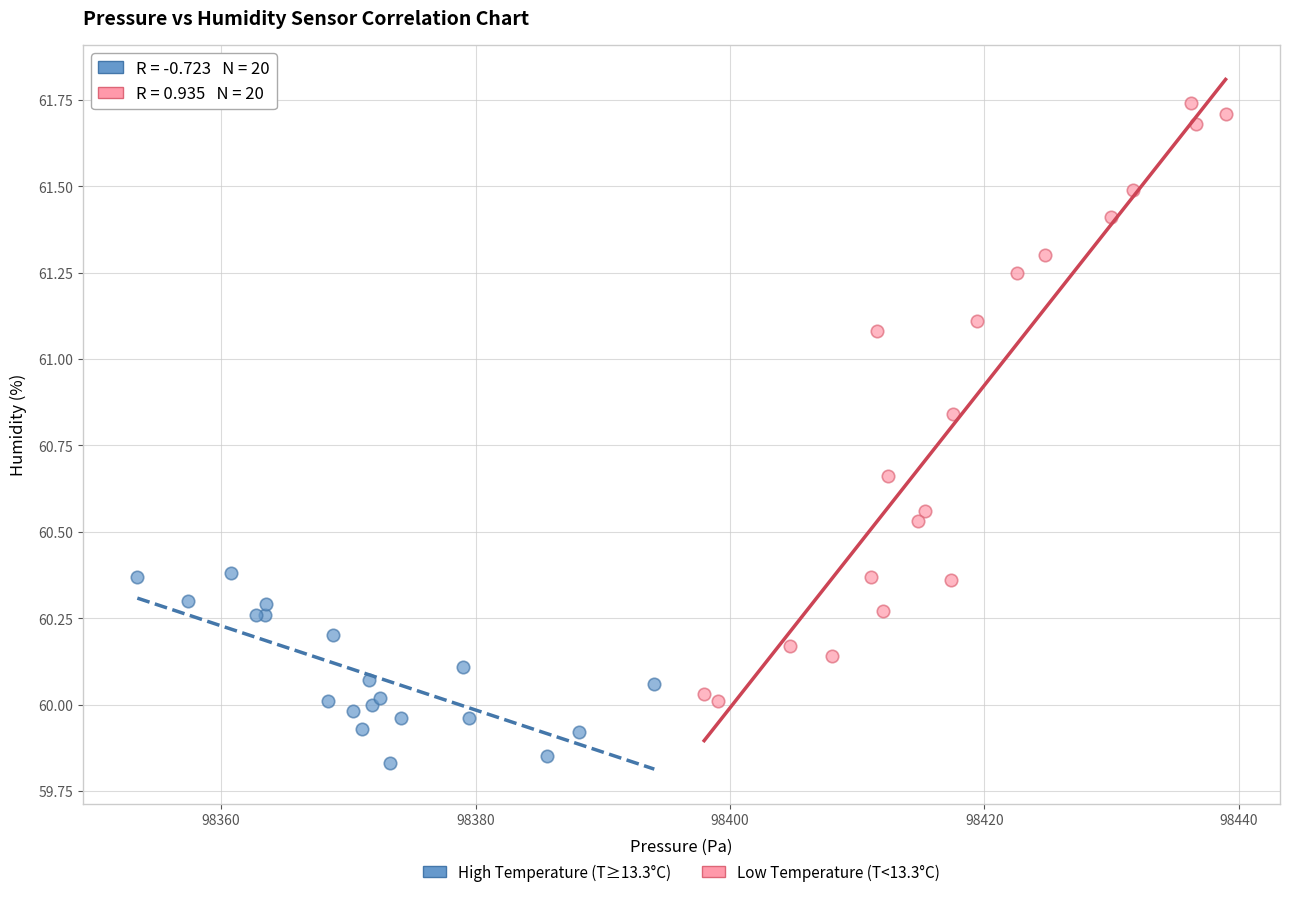

Which series has the widest spread of Y values?

Low Temperature (T<13.3°C)